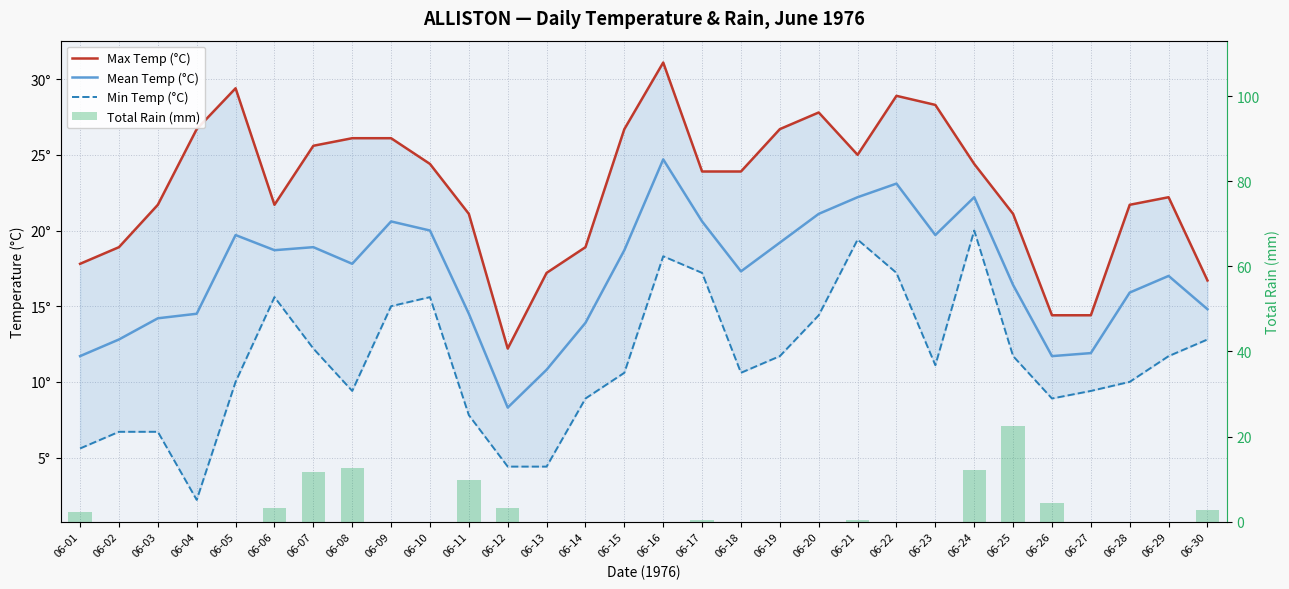

At which label does Min Temp (°C) reach its minimum?

06-04